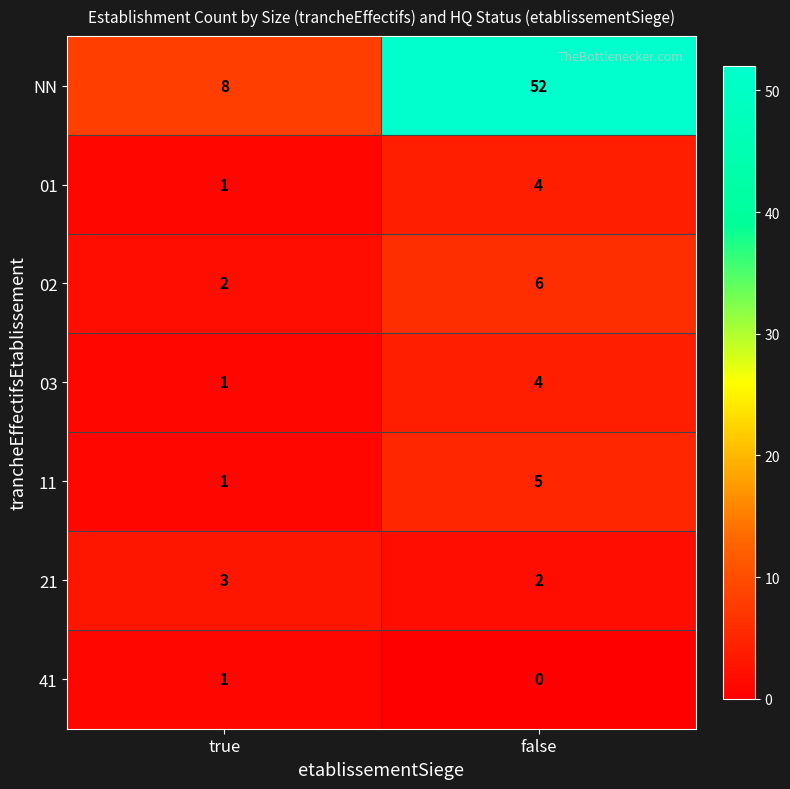

At which category is the sum across all series the highest?

false